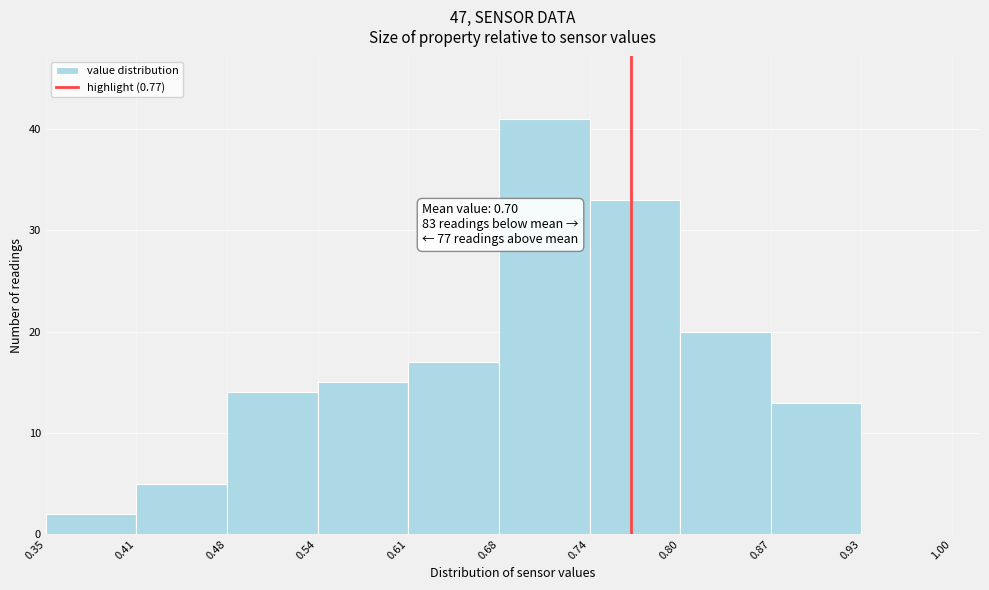

Over which range of the x-axis is the bar tallest?

0.68 to 0.74